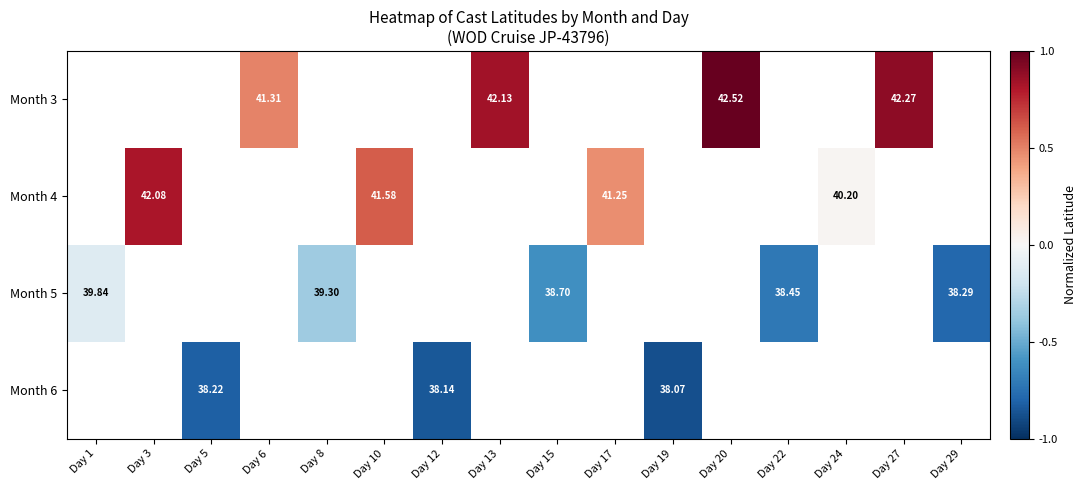

What is the minimum value shown in the chart?

-0.9